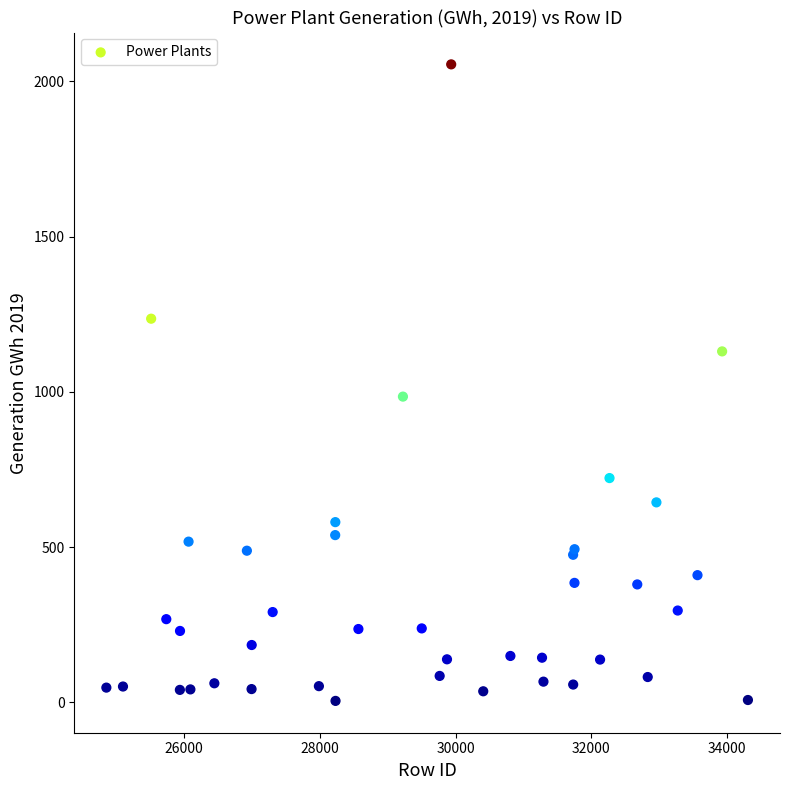

What Y value in the scatter plot is closest to 1029?

984.6